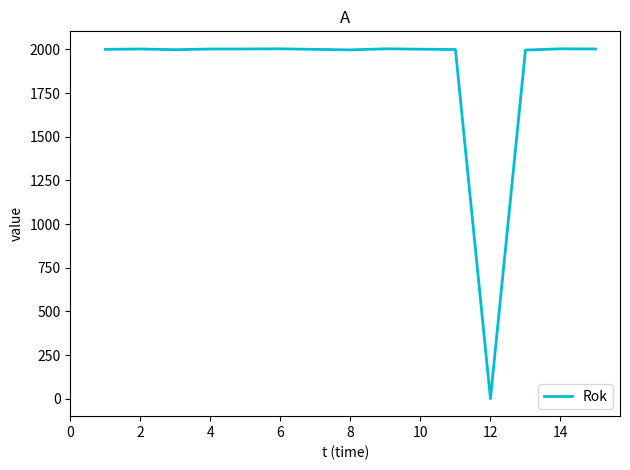

What is the maximum value shown in the chart?

2003